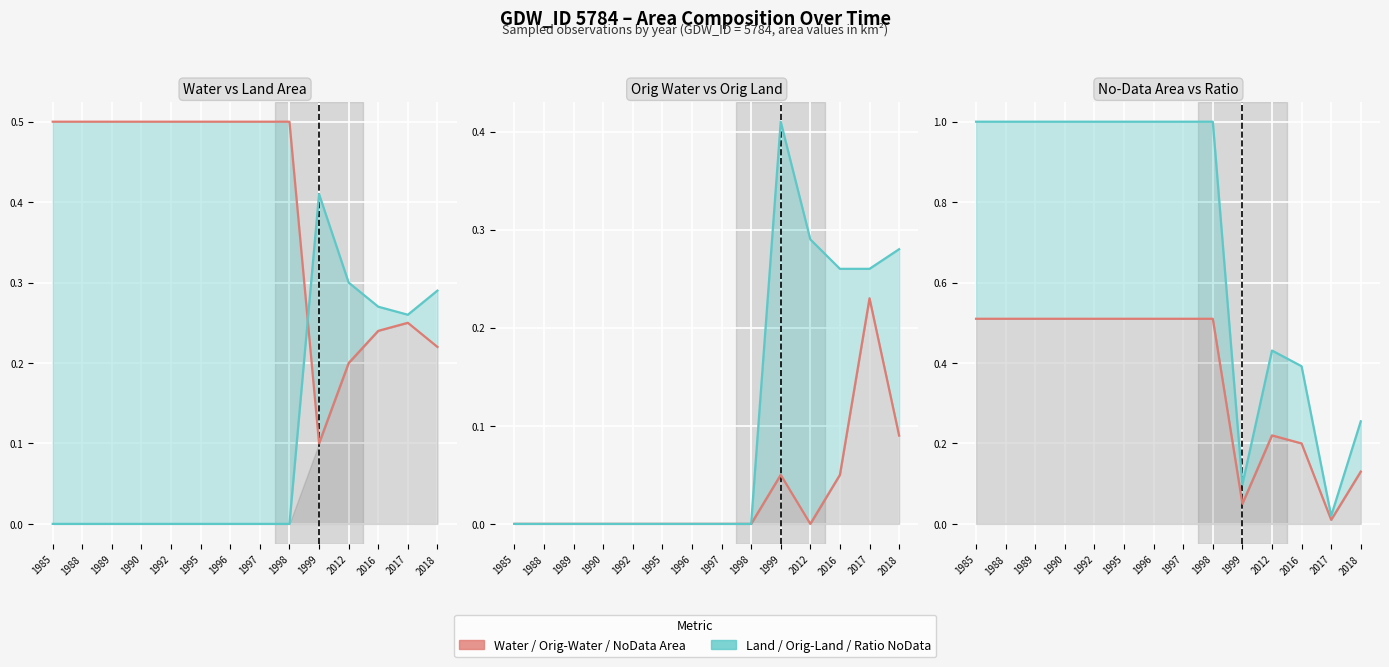

How many lines are shown in the chart?

6